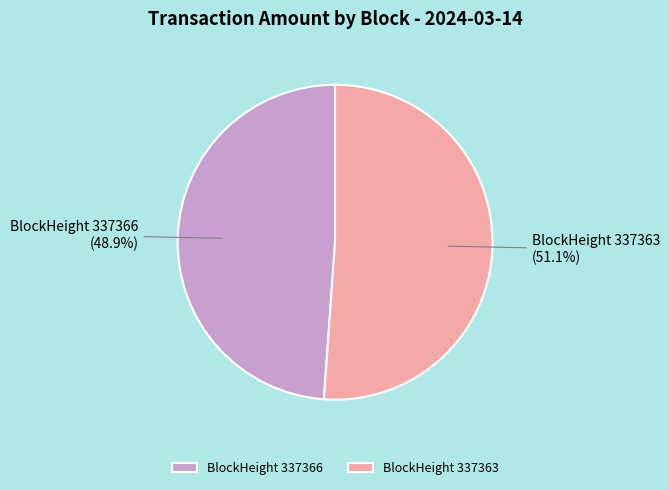

What is the ratio of the value at BlockHeight 337366 to the value at BlockHeight 337363?

1.0